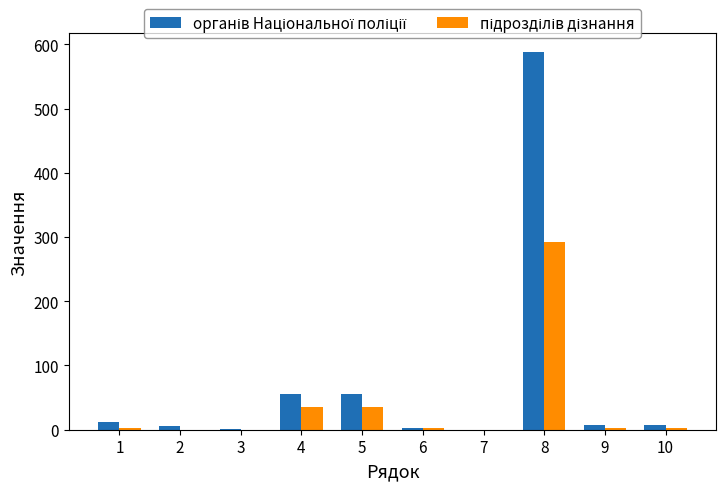

At which category is the sum across all series the highest?

8